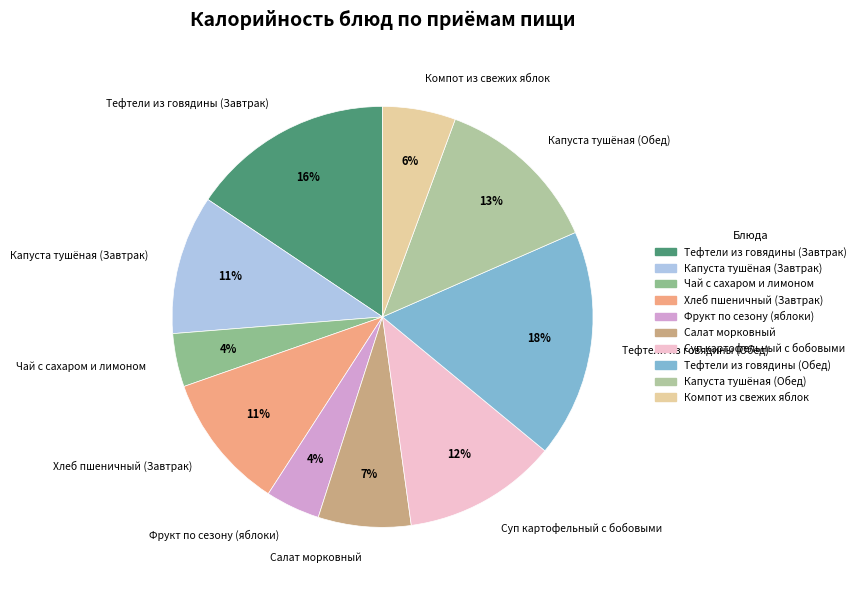

What percentage is the Капуста тушёная (Завтрак) slice, to the nearest percent?

11%